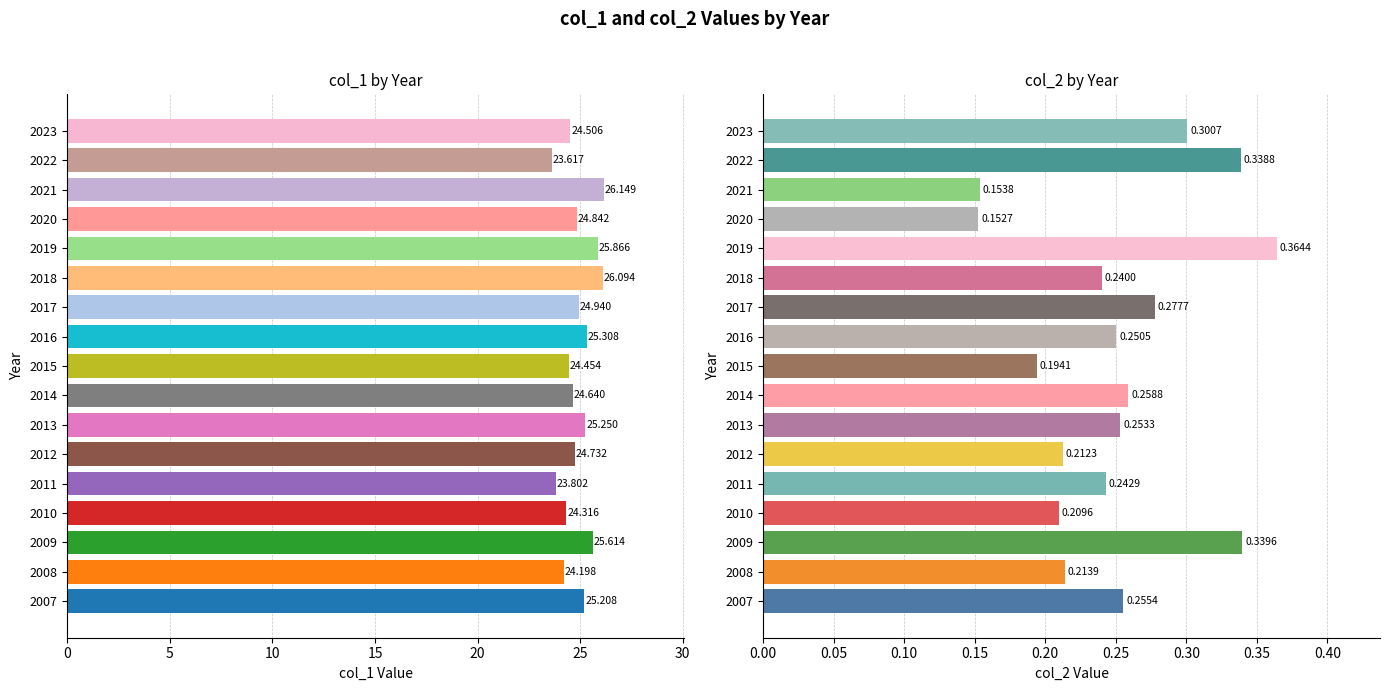

Count the col_2 values in the range 0 to 1.

17